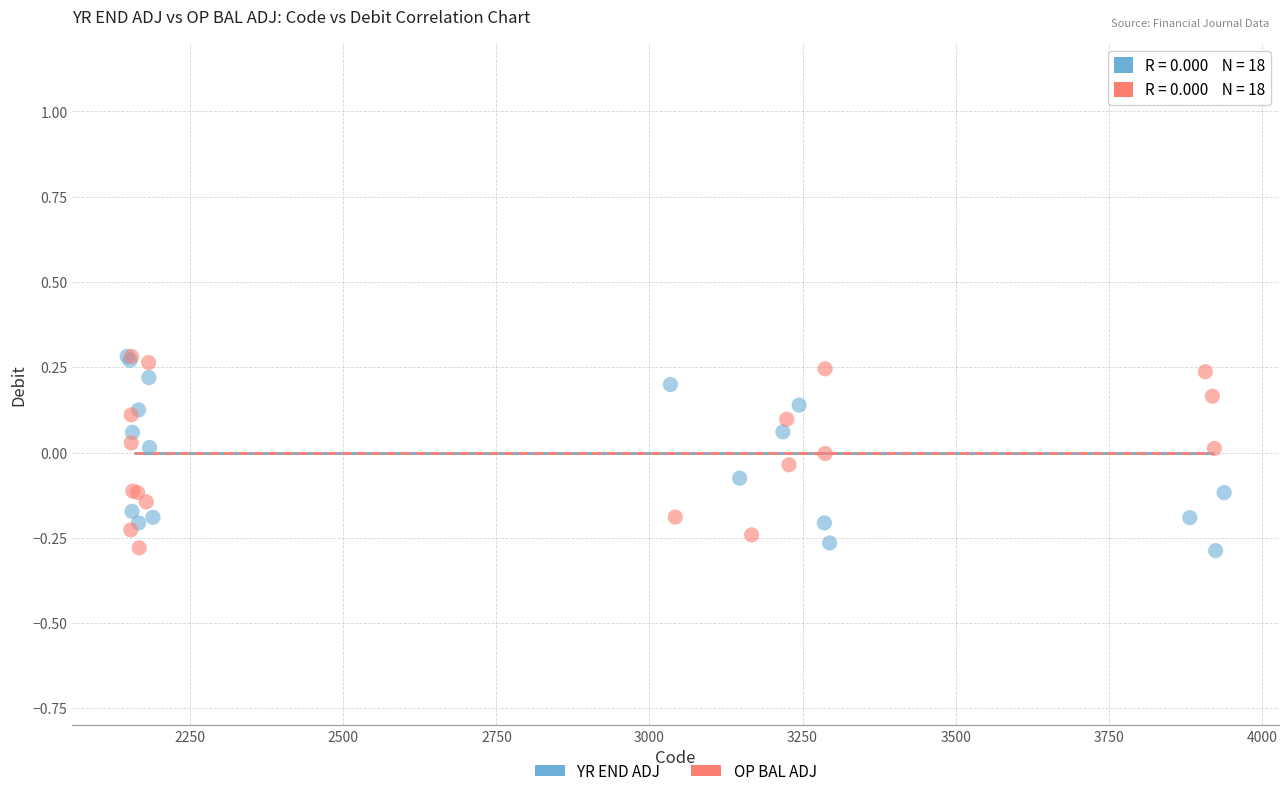

What are all the series names shown in the legend?

YR END ADJ, OP BAL ADJ